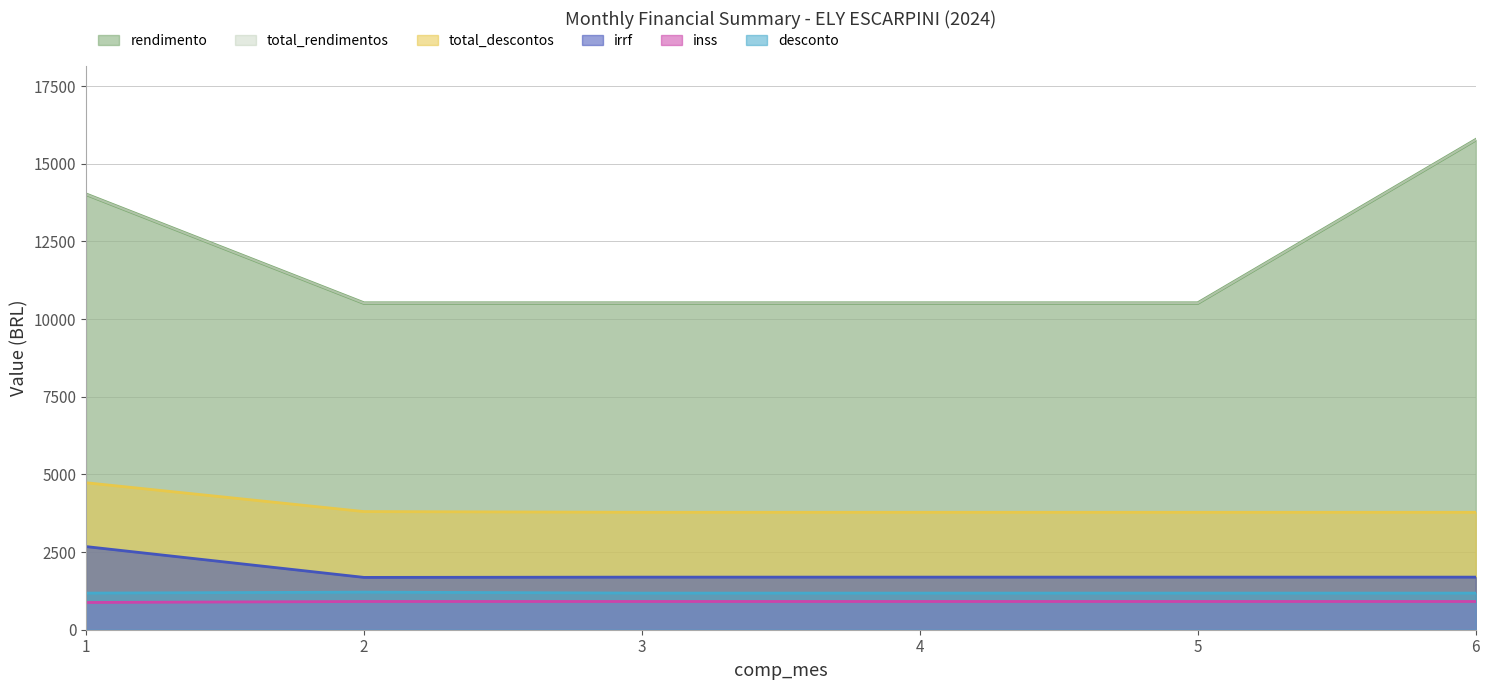

True or false: inss has a value of 334.3 at 1.

False